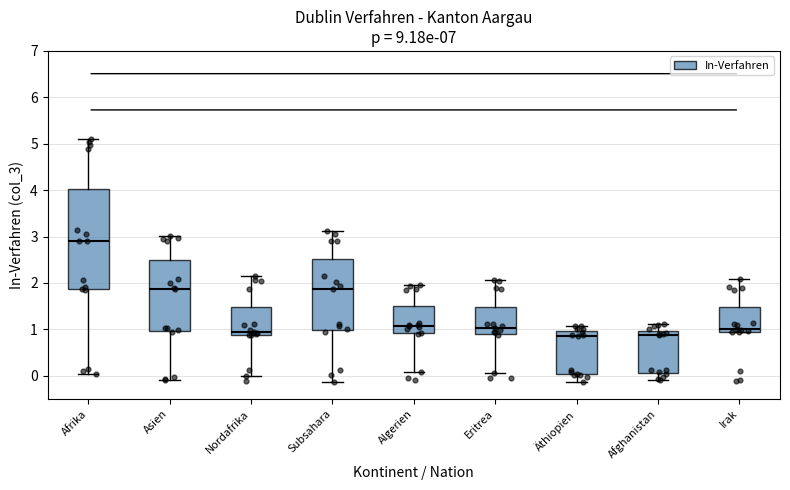

Reading left to right, read every box against the y-axis: the position of its median line, the range the box covers, and the ends of its whiskers. The values are not printed on the chart, so give them approximately, as read against the axis.

Afrika: median 2.9, box 1.9 to 4.0, whiskers 0.0 to 5.1
Asien: median 1.9, box 1.0 to 2.5, whiskers -0.1 to 3.0
Nordafrika: median 0.9 (just above the box's lower edge), box 0.9 to 1.5, whiskers 0.0 to 2.1
Subsahara: median 1.9, box 1.0 to 2.5, whiskers -0.1 to 3.1
Algerien: median 1.1, box 0.9 to 1.5, whiskers 0.1 to 2.0
Eritrea: median 1.0, box 0.9 to 1.5, whiskers 0.1 to 2.1
Äthiopien: median 0.9, box 0.0 to 1.0, whiskers -0.1 to 1.1
Afghanistan: median 0.9, box 0.1 to 1.0, whiskers -0.1 to 1.1
Irak: median 1.0, box 0.9 to 1.5, whiskers 0.9 to 2.1